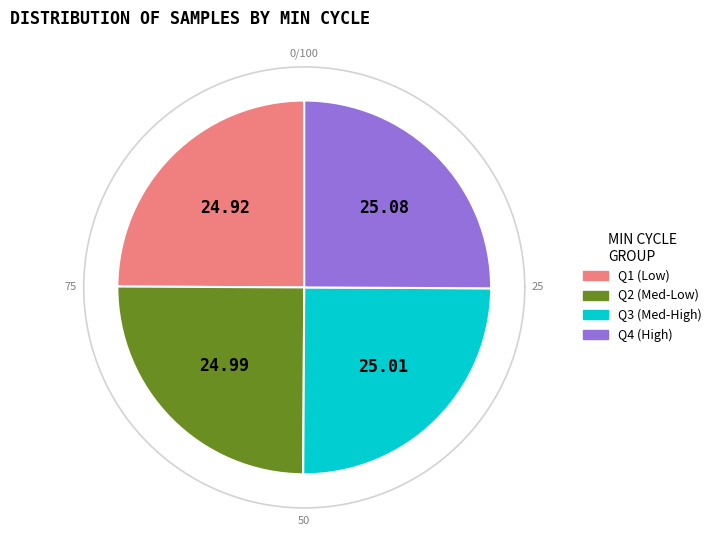

Approximately how many times larger is the value at 28 compared to 28?

1.0